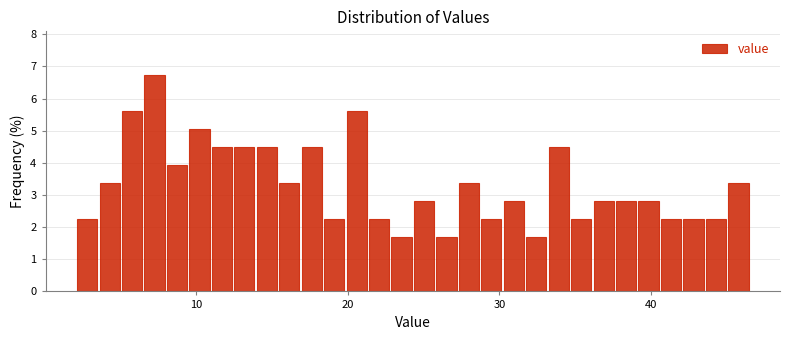

Around what value on the x-axis is the tallest bar? Give the approximate position of its centre, as read against the axis.

7